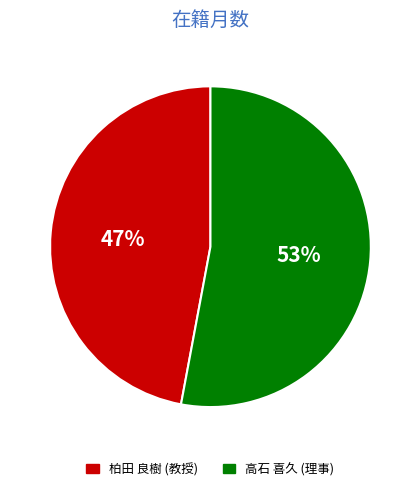

To the nearest percent, what is the difference between the largest and smallest slice percentages?

6%